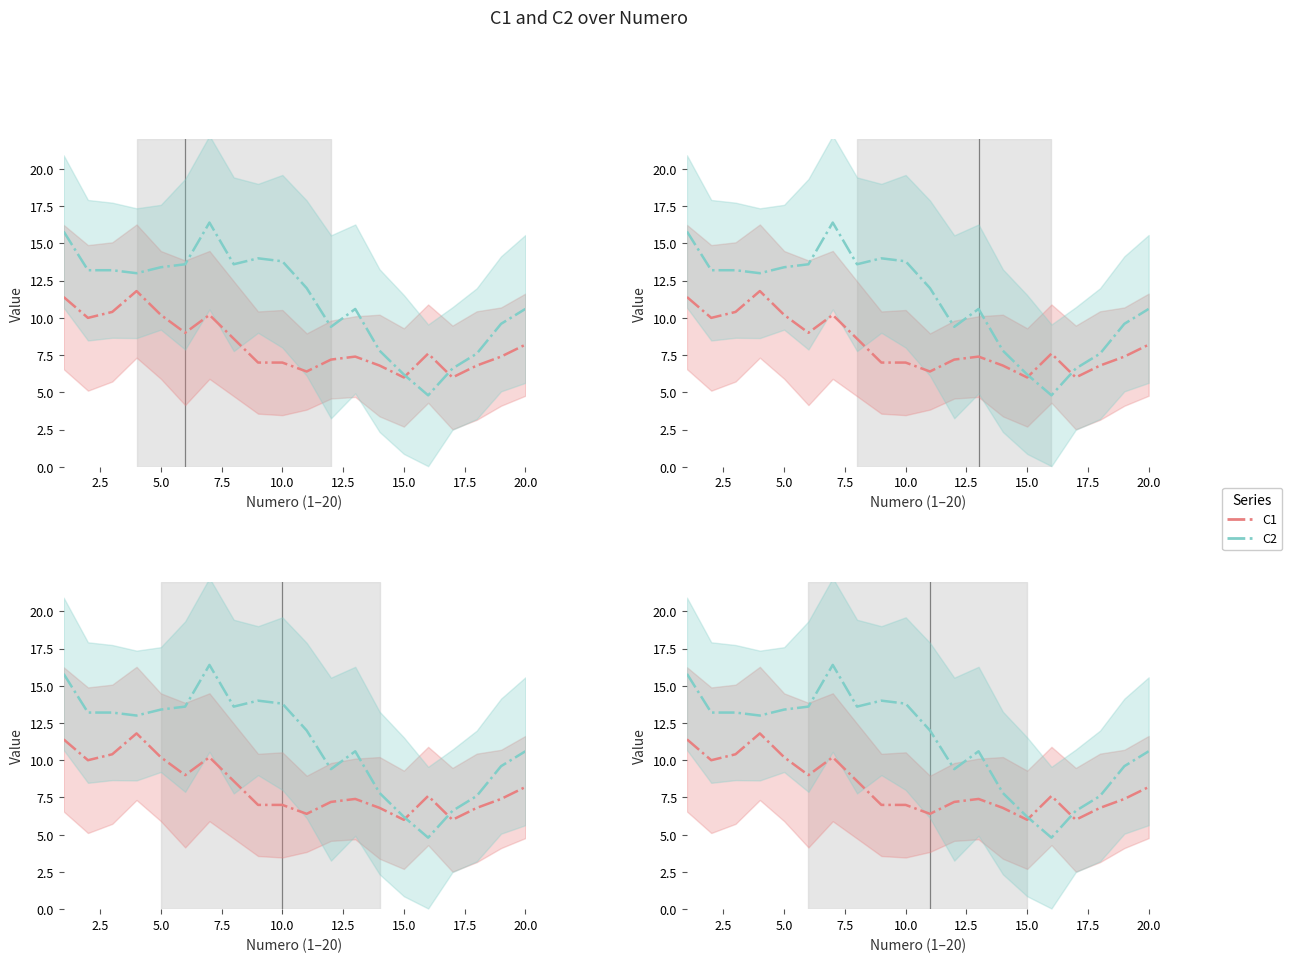

Rank the series by their average value, from lowest to highest.

C1, C2